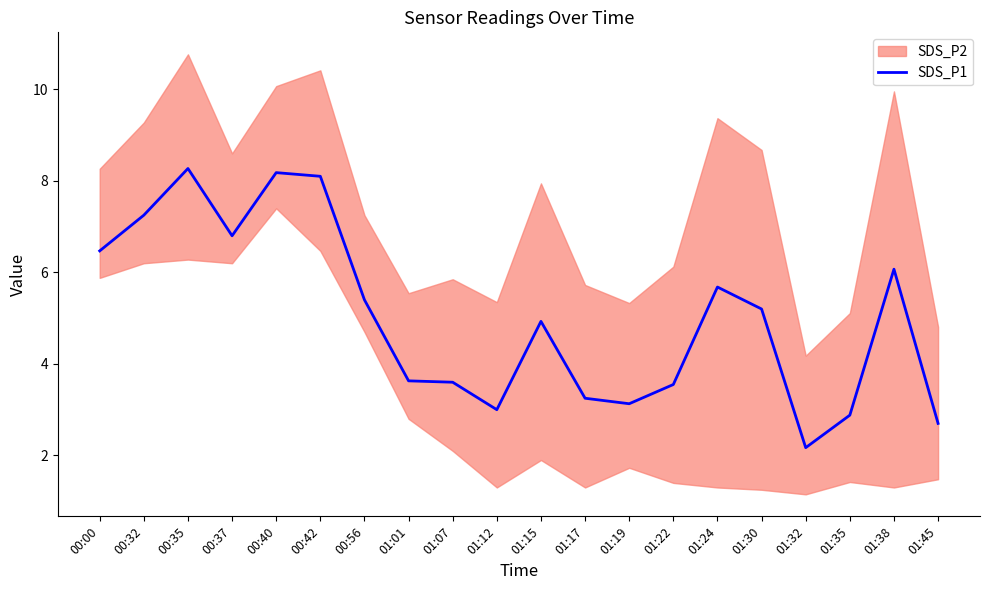

True or false: the data shows 8.2 at 00:40.

True